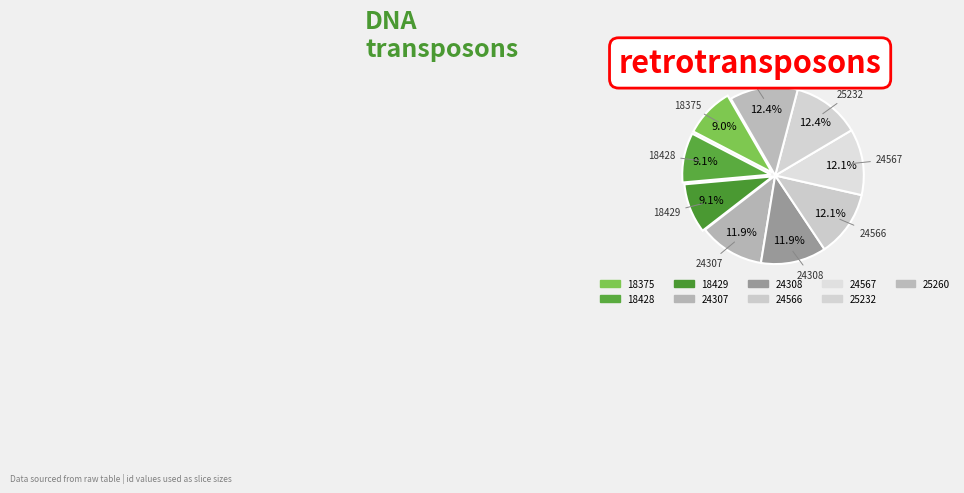

What is the largest slice in the pie chart?

25260